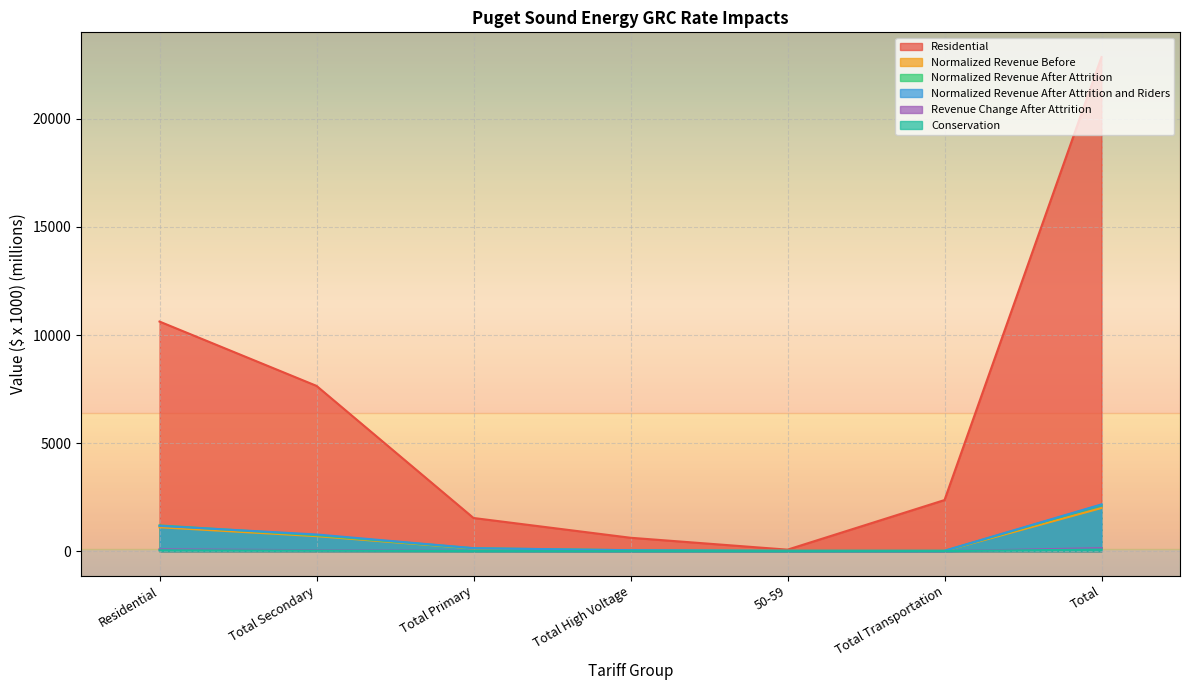

True or false: Conservation and Normalized Revenue Before cross at least once.

False